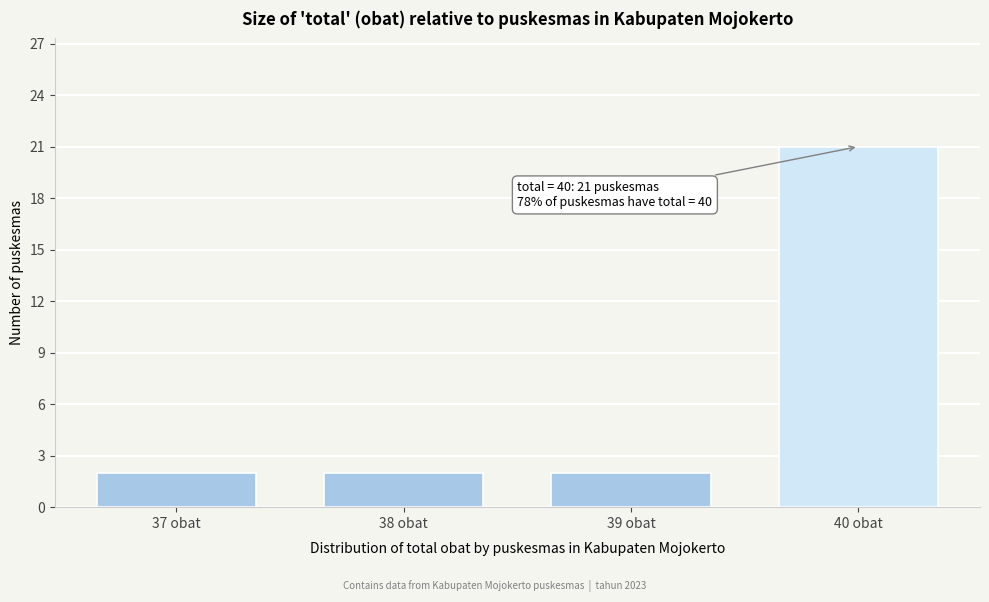

Reading left to right, what are all the values shown in this chart?

37 obat=2	38 obat=2	39 obat=2	40 obat=21